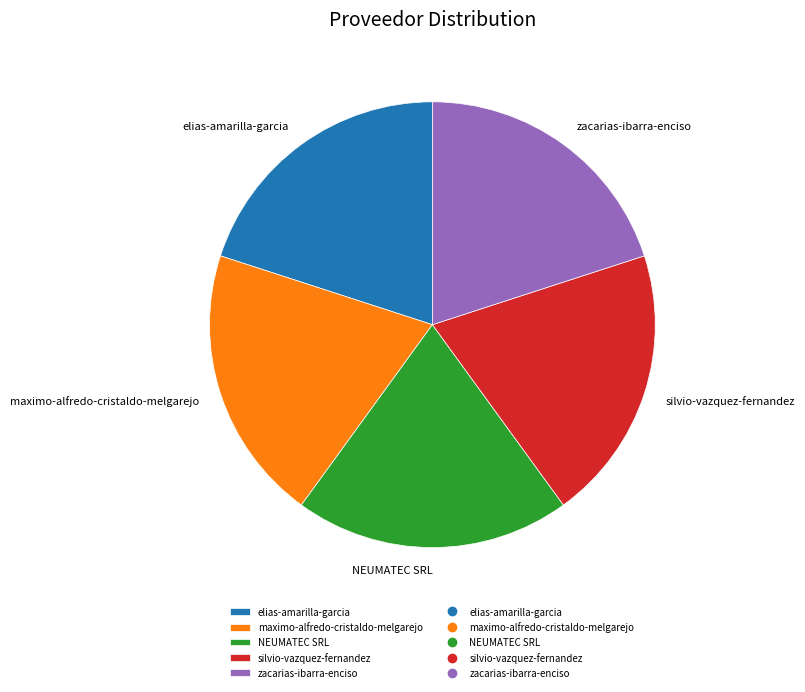

Count the number of slices in the pie.

5